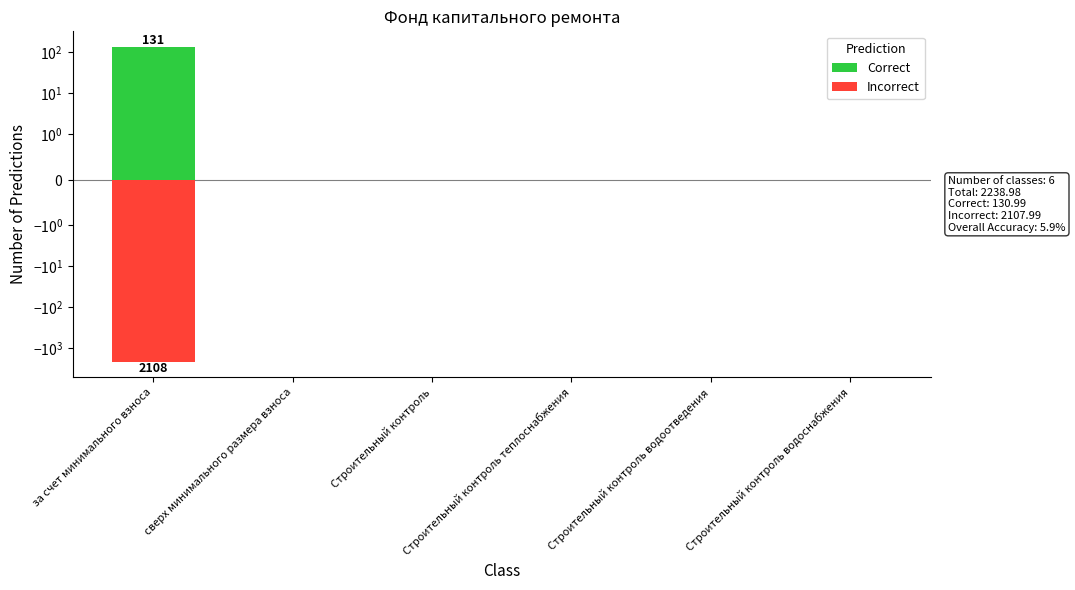

Which series has the widest spread of values?

Incorrect